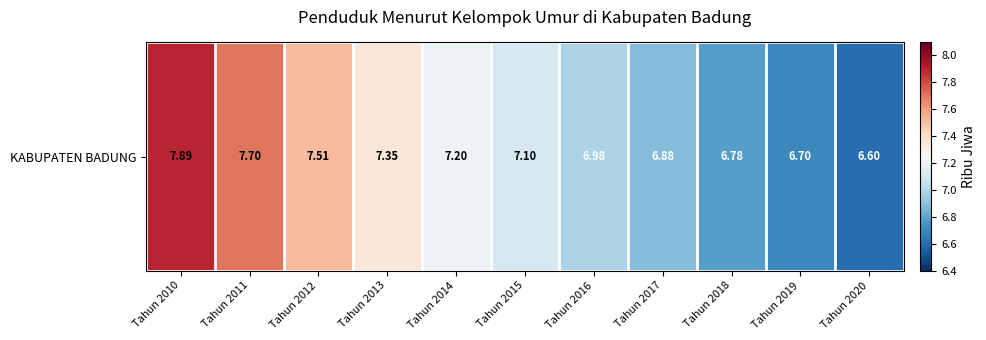

Between Tahun 2011 and Tahun 2010, which is larger?

Tahun 2010